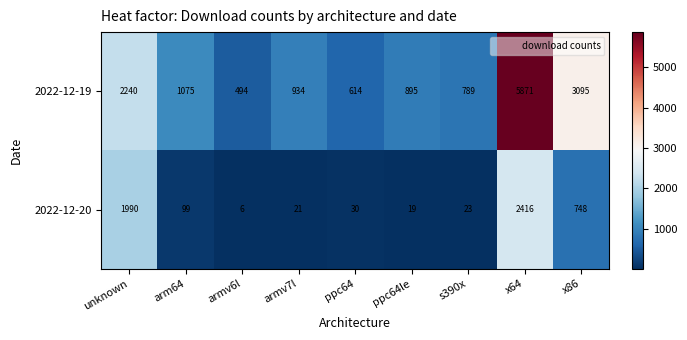

What is the greatest value displayed?

5871